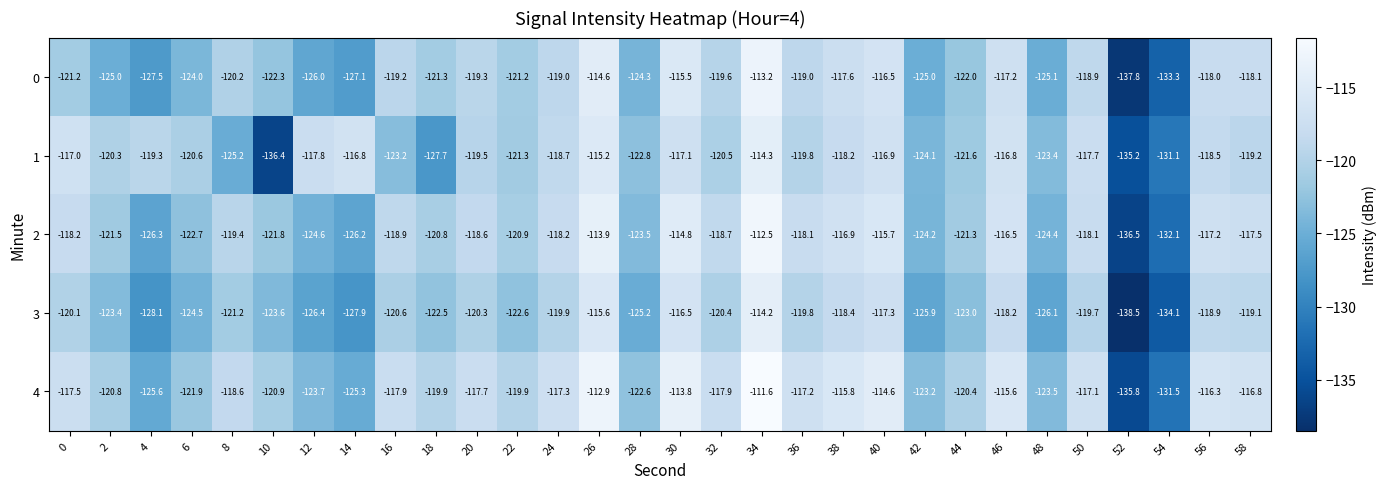

Which series has the largest range (max minus min)?

0